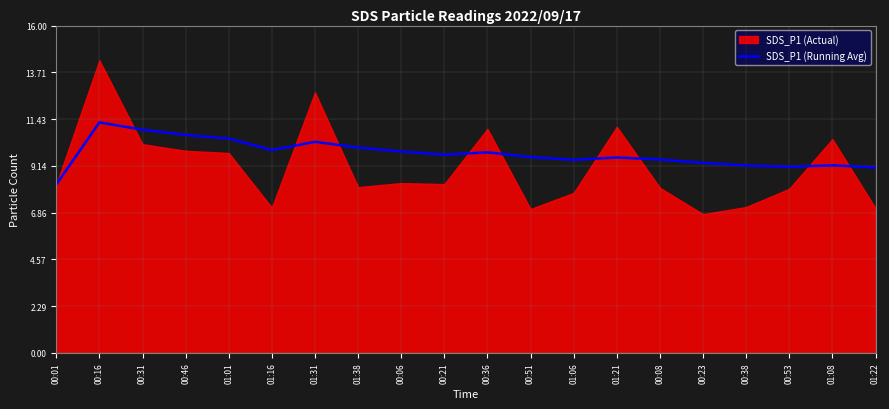

What is the label of the 15th point from the right?

01:16